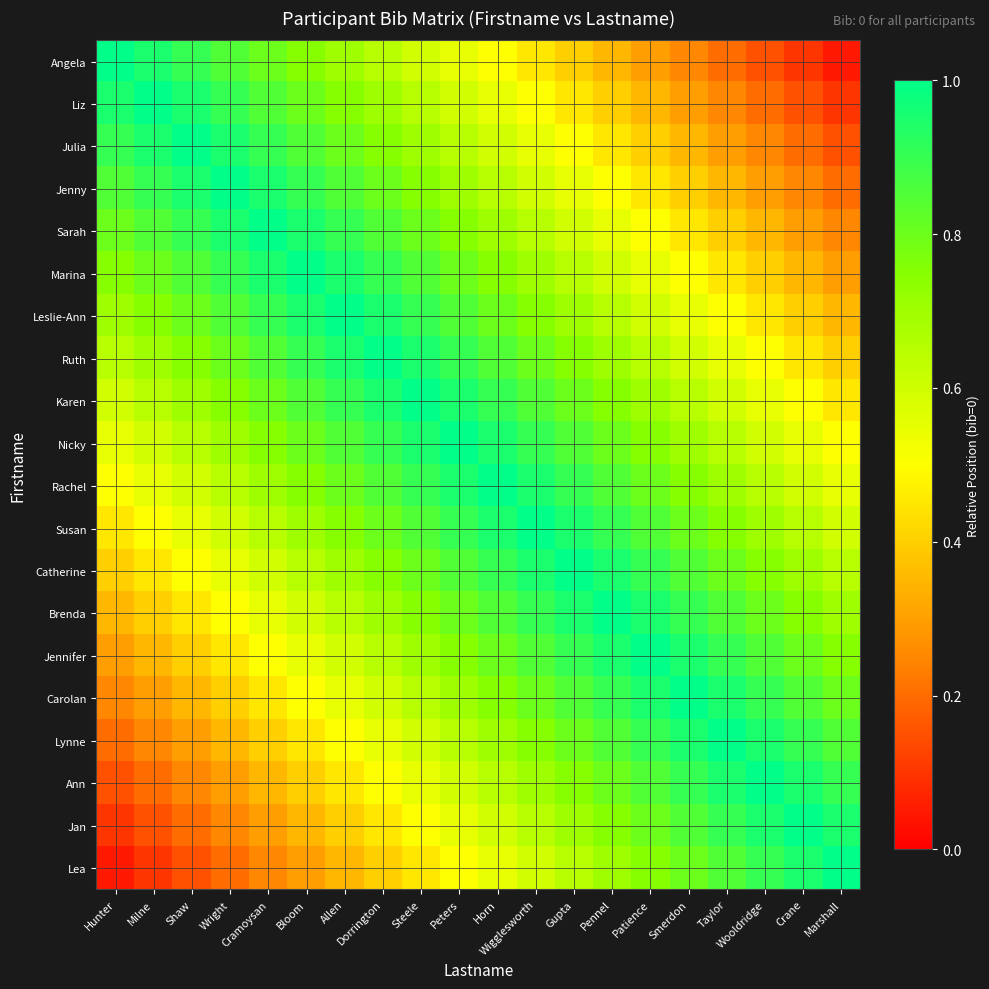

At Peters, list the series in order from largest to smallest.

Nicky, Karen, Rachel, Ruth, Susan, Leslie-Ann, Catherine, Marina, Brenda, Sarah, Jennifer, Jenny, Carolan, Julia, Lynne, Liz, Ann, Angela, Jan, Lea